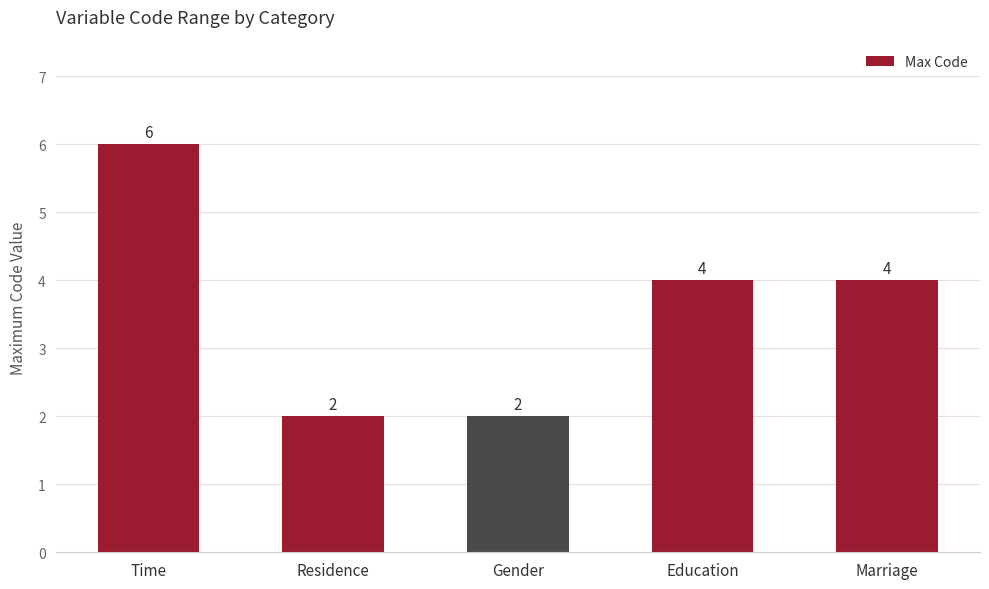

What is the greatest value displayed?

6